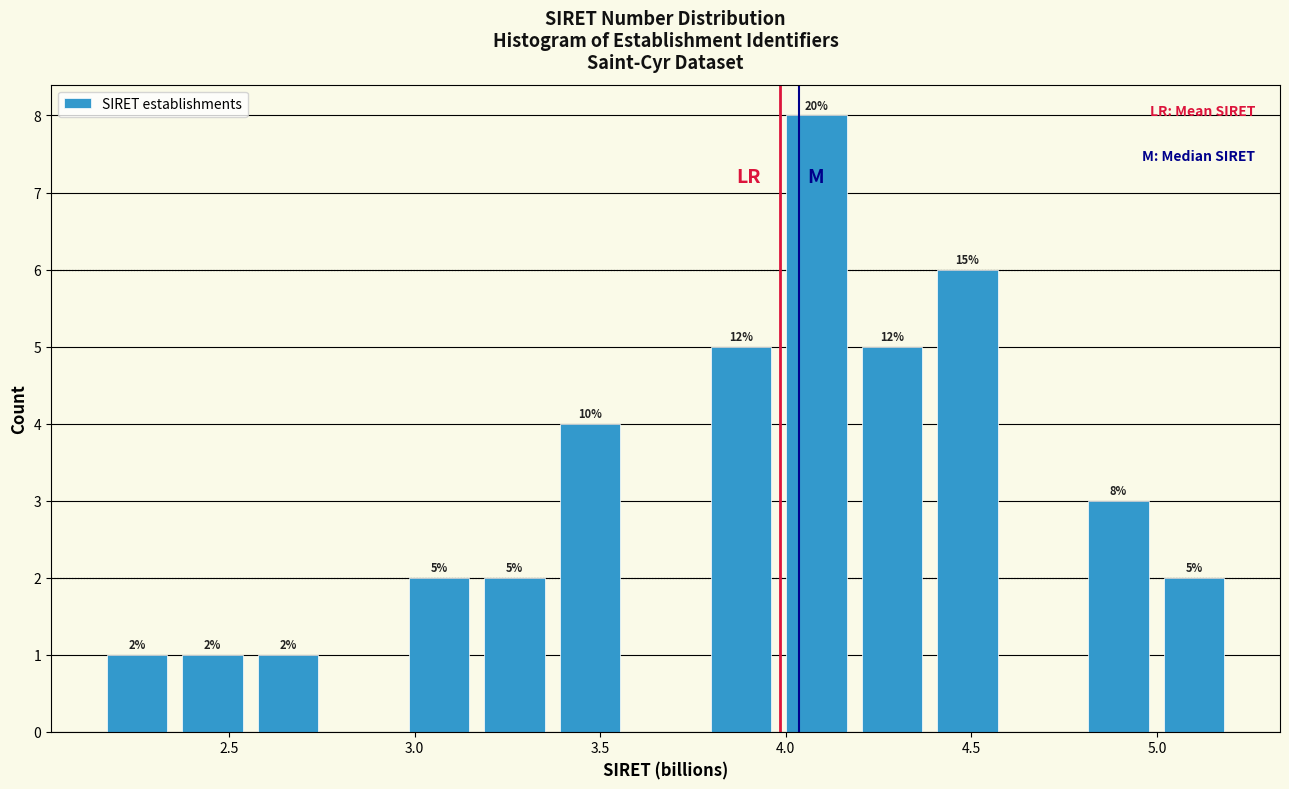

Over which range of the x-axis is the bar tallest?

4.00 to 4.20